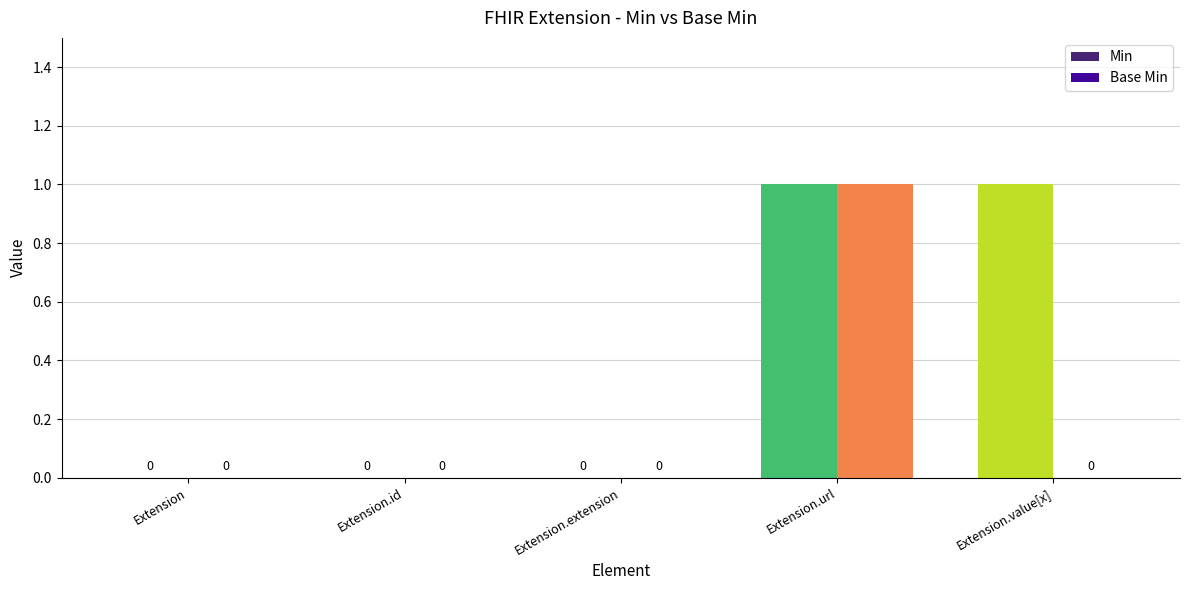

How many Min values are between 0 and 1?

5